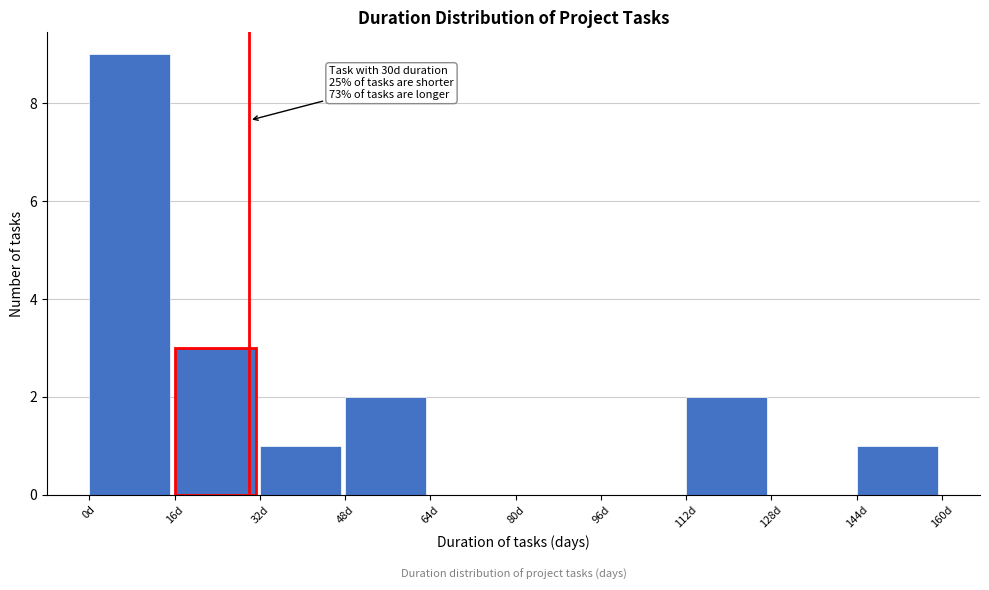

Which range on the x-axis has the tallest bar?

0 to 16